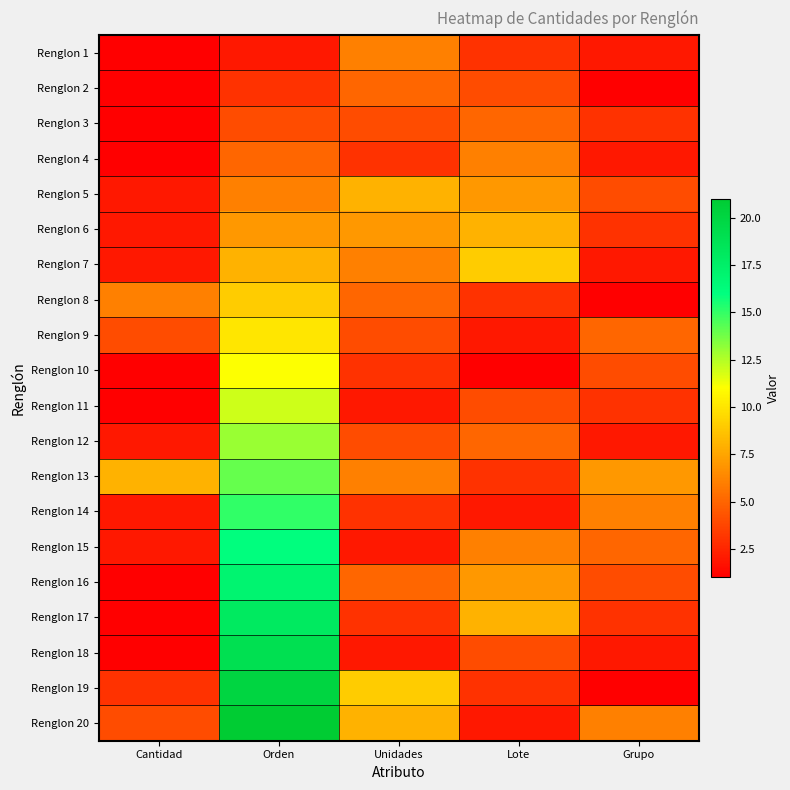

Between Lote and Orden, which is larger?

Lote